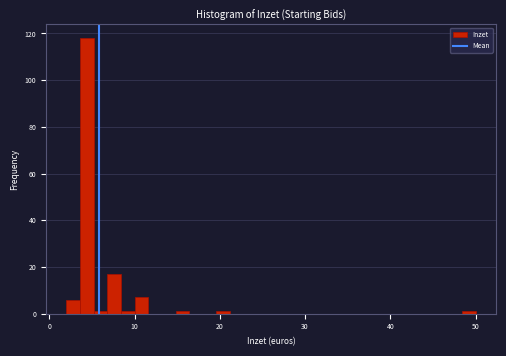

Around what value on the x-axis is the tallest bar? Give the approximate position of its centre, as read against the axis.

4